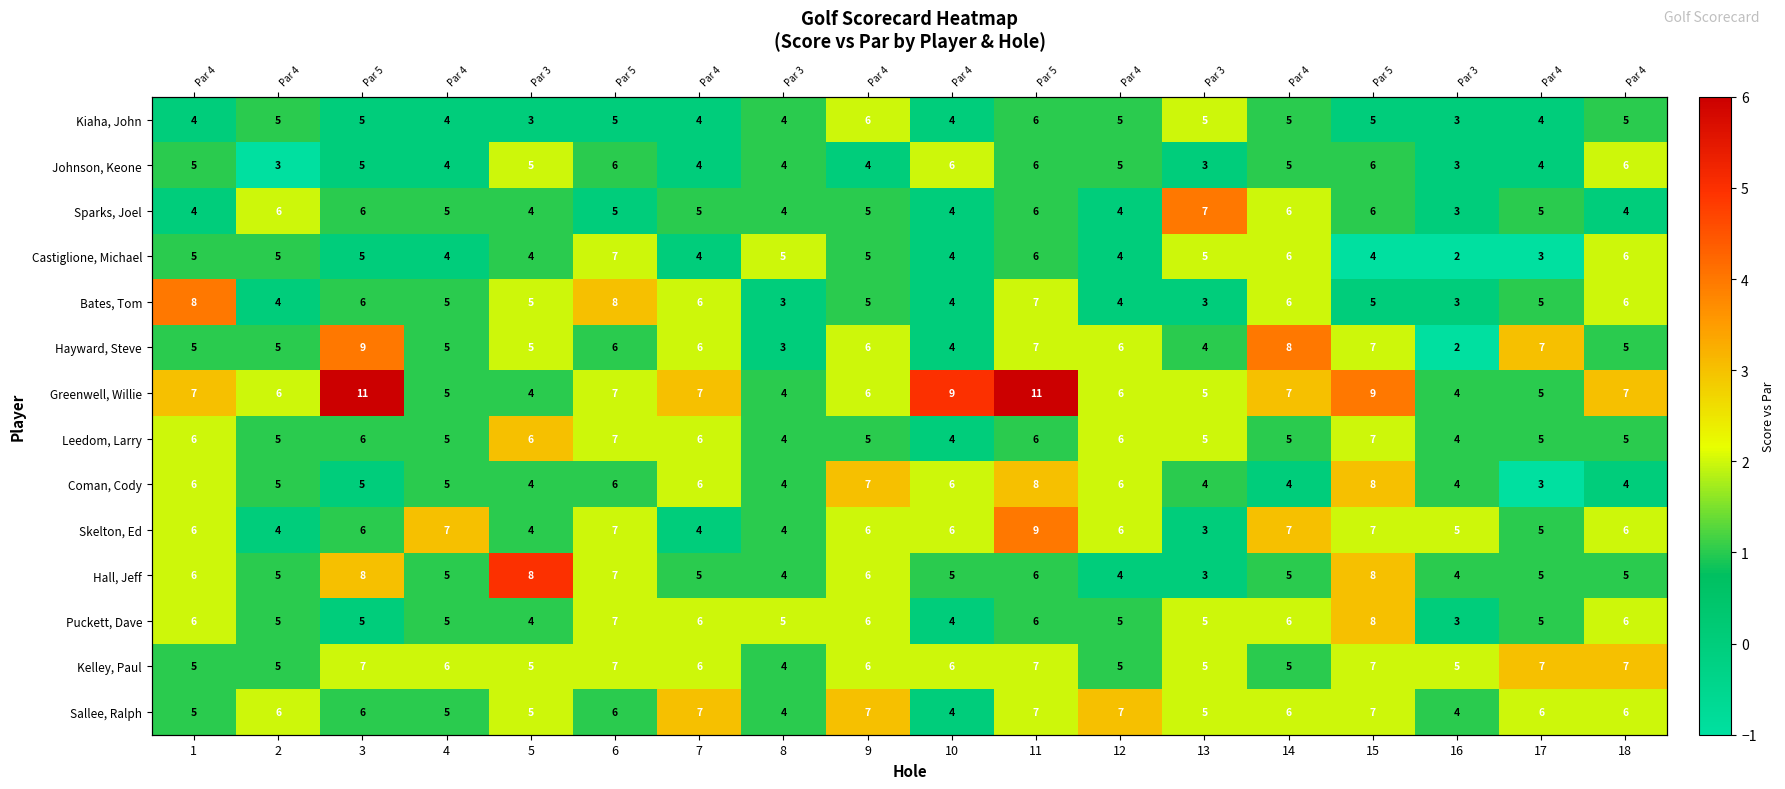

Between 1 and 6, which series saw the biggest shift?

Castiglione, Michael